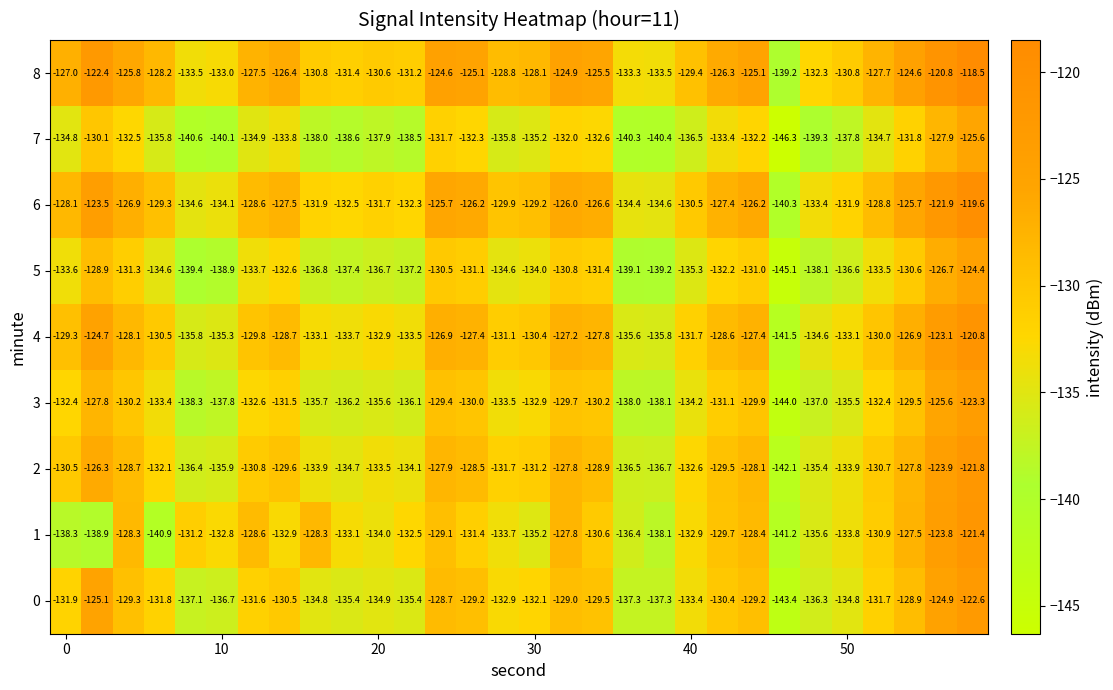

Which series has the largest total across all categories?

8